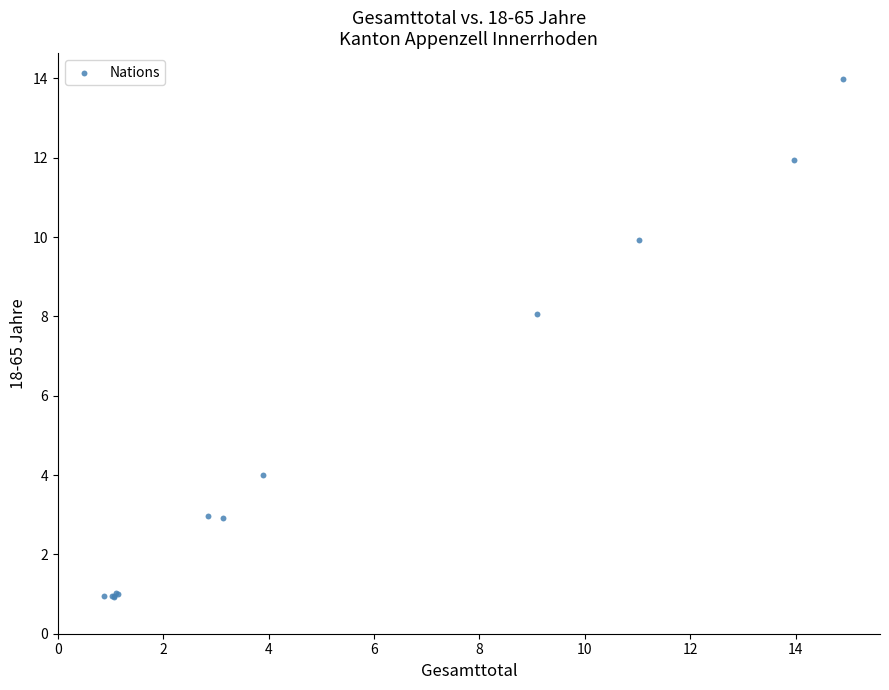

What Y value in the scatter plot is closest to 7?

8.1